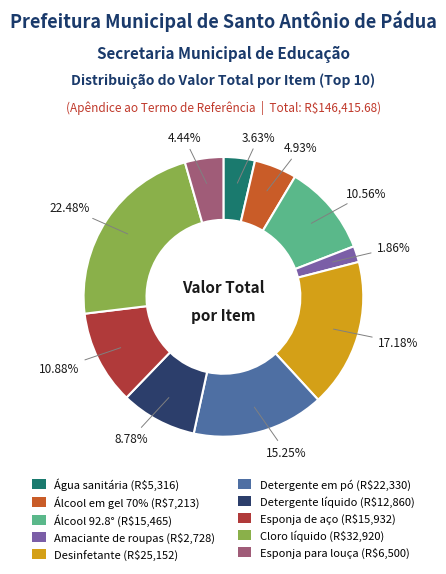

True or false: Álcool 92.8° accounts for 11% of the total.

True